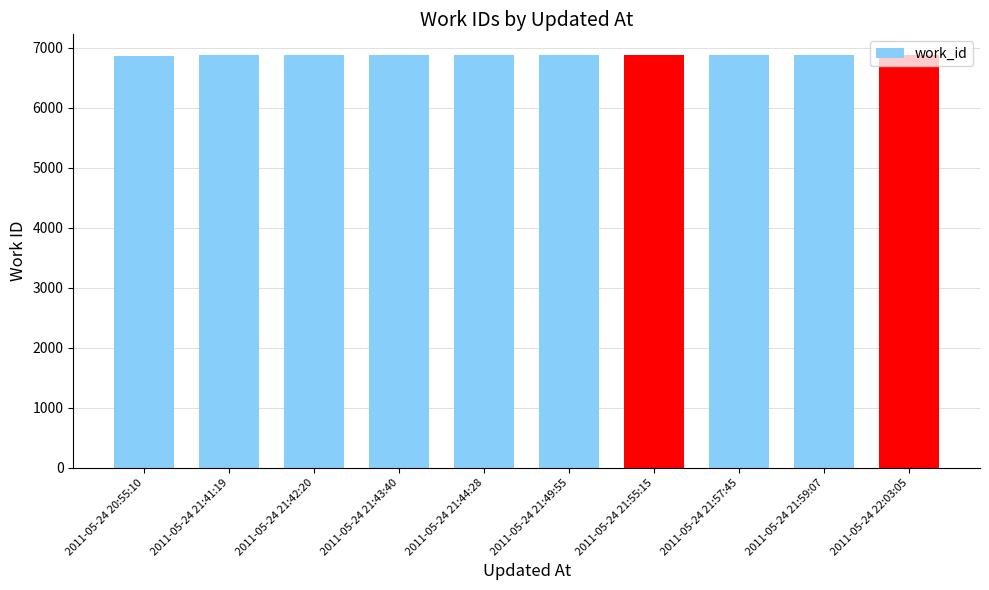

True or false: the data shows 10335 at 2011-05-24 21:59:07.

False